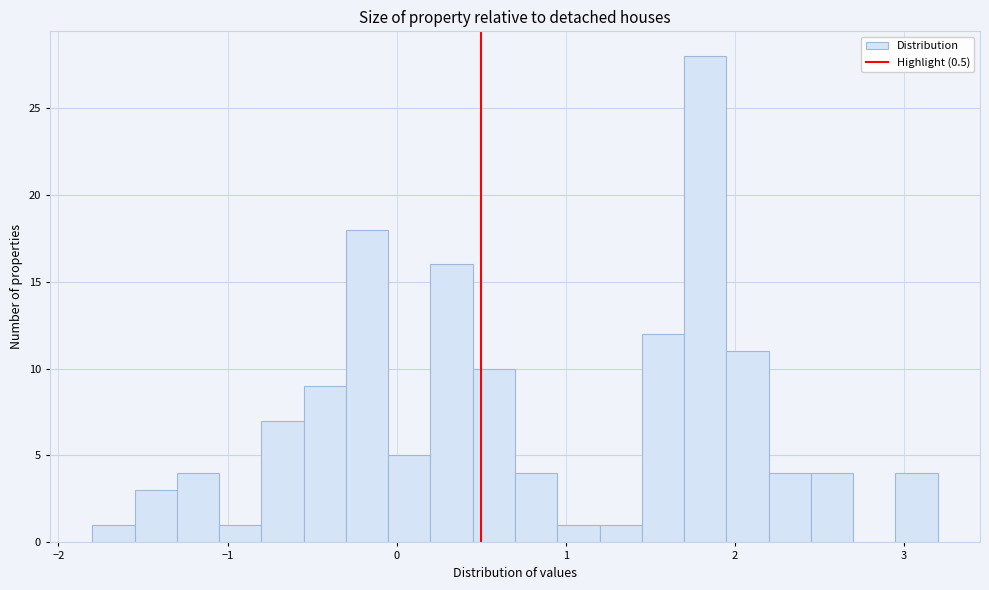

Read against the x-axis, roughly where is the centre of the tallest bar?

1.8